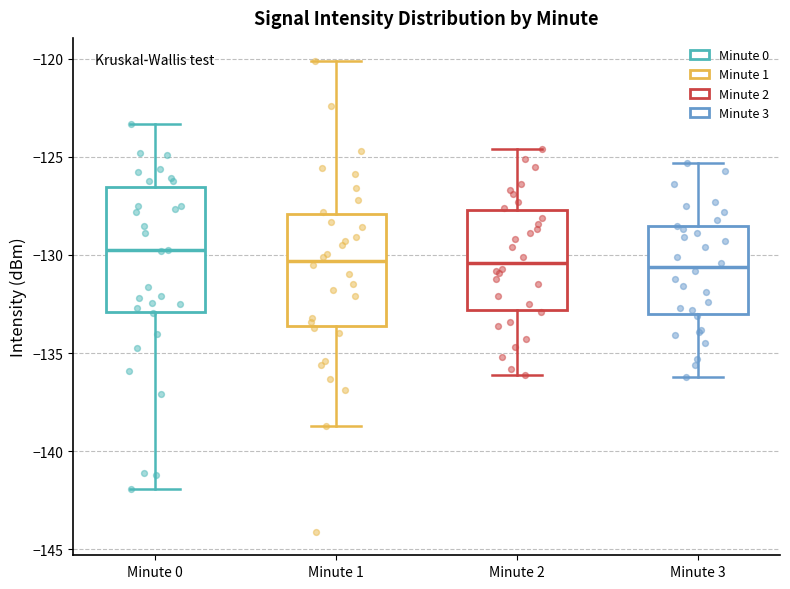

Reading left to right, read every box against the y-axis: the position of its median line, the range the box covers, and the ends of its whiskers. The values are not printed on the chart, so give them approximately, as read against the axis.

Minute 0: median -130.0, box -133.0 to -126.5, whiskers -142.0 to -123.5
Minute 1: median -130.5, box -133.5 to -128.0, whiskers -138.5 to -120.0
Minute 2: median -130.5, box -133.0 to -127.5, whiskers -136.0 to -124.5
Minute 3: median -130.5, box -133.0 to -128.5, whiskers -136.0 to -125.5